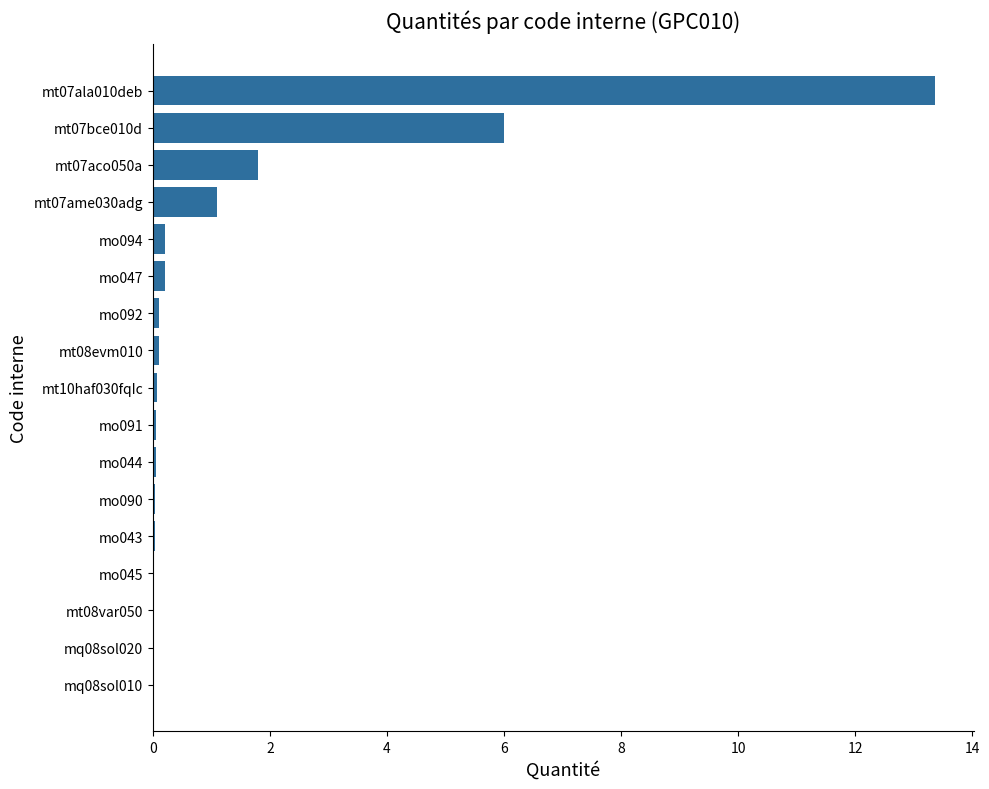

What is the change in value from mt07aco050a to mt07ala010deb?

+11.6